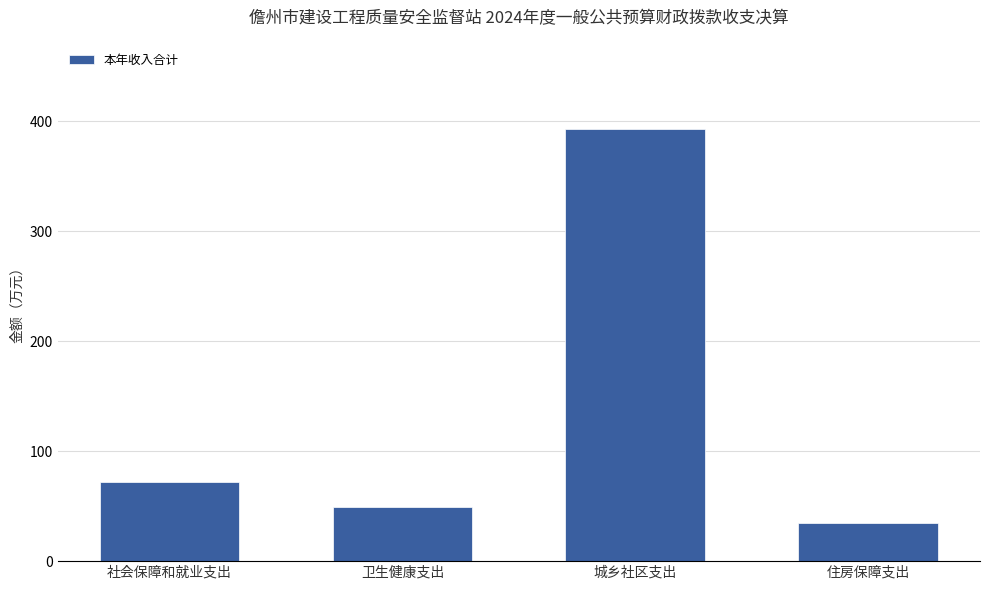

What is the ratio of the value at 城乡社区支出 to the value at 卫生健康支出?

8.0